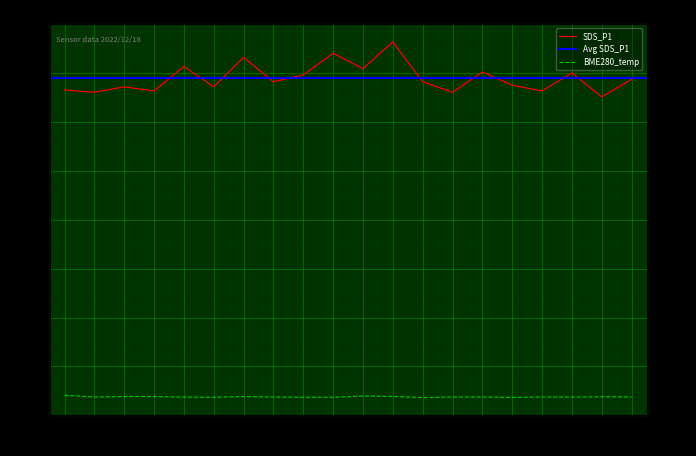

Where is BME280_temperature nearest to the value -9?

00:01